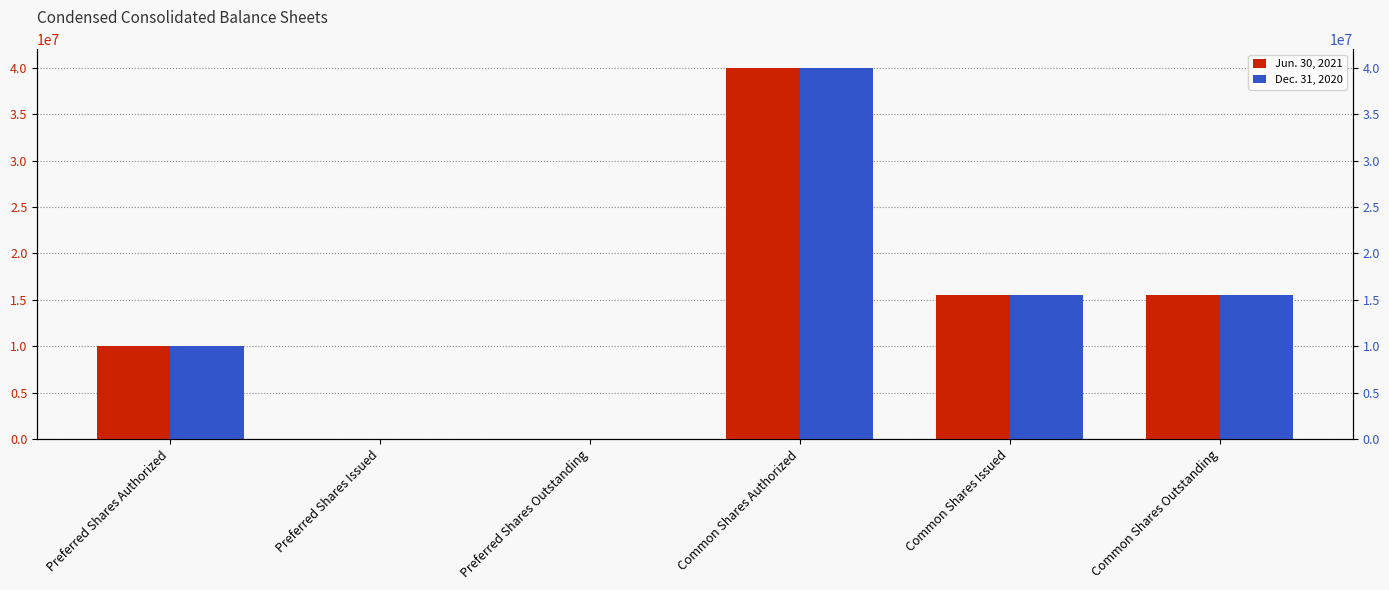

Does the chart contain stacked bars?

No